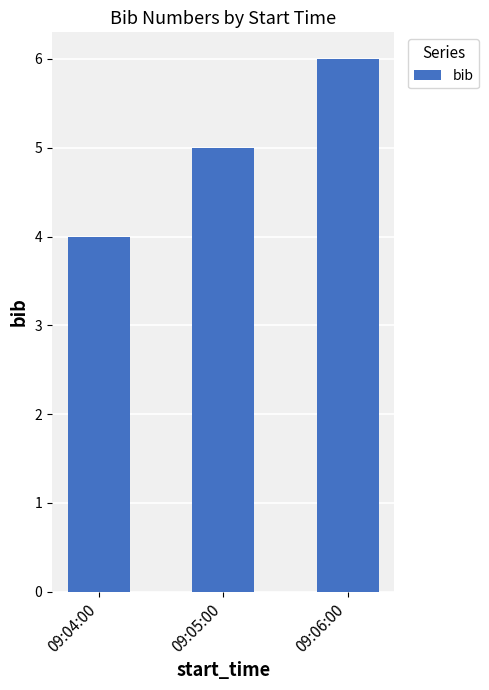

The chart shows a value of 7 at 09:04:00. True or false?

False